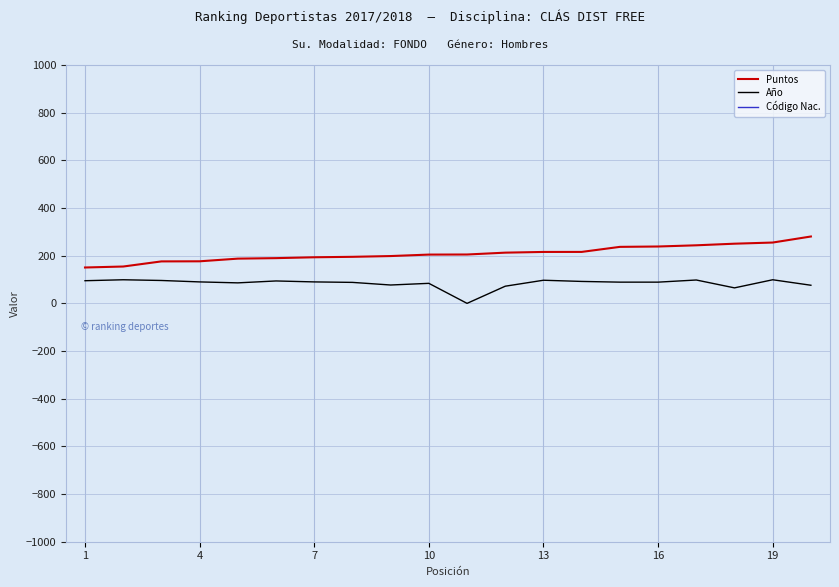

What is the highest value of the Año series?

99.0